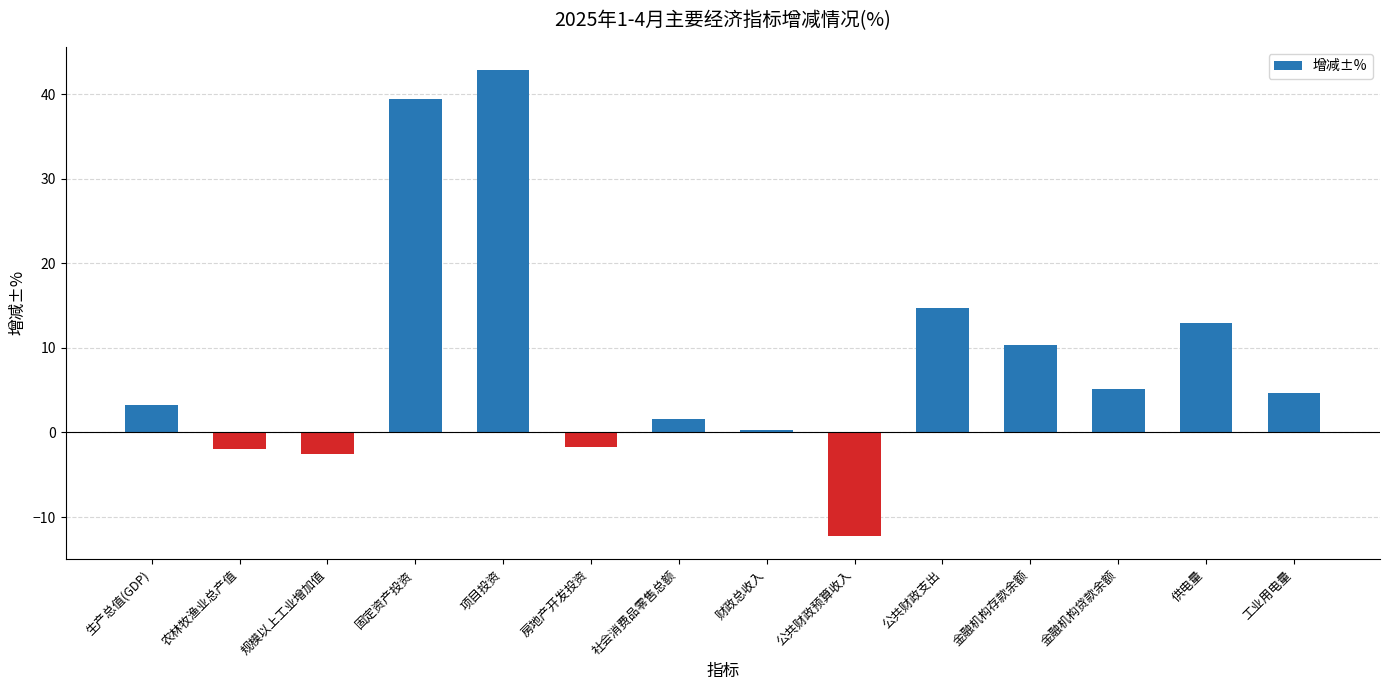

The value at 金融机构存款余额 is 4.1. True or false?

False